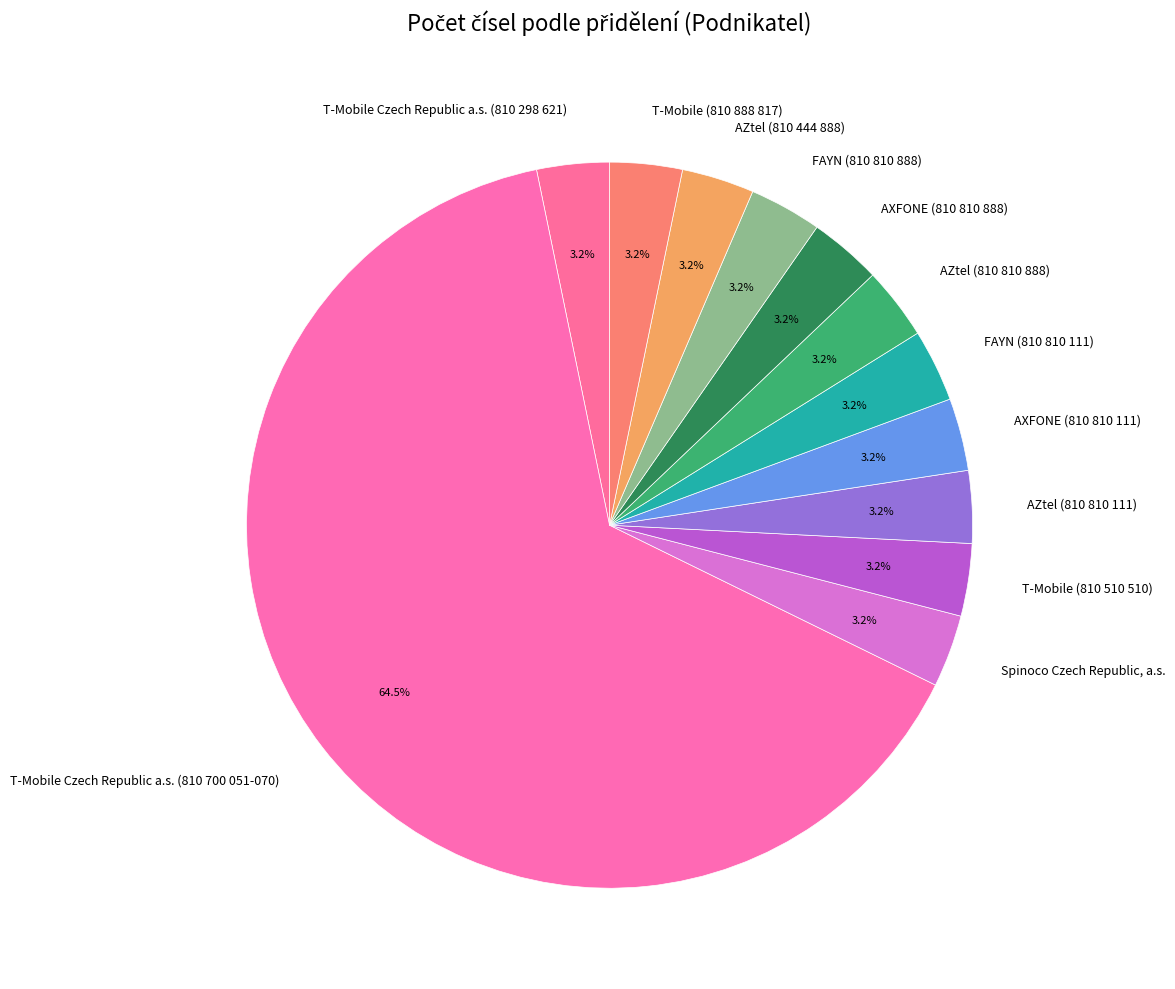

To the nearest percent, what percentage of the pie is T-Mobile Czech Republic a.s. (810 298 621)?

3%